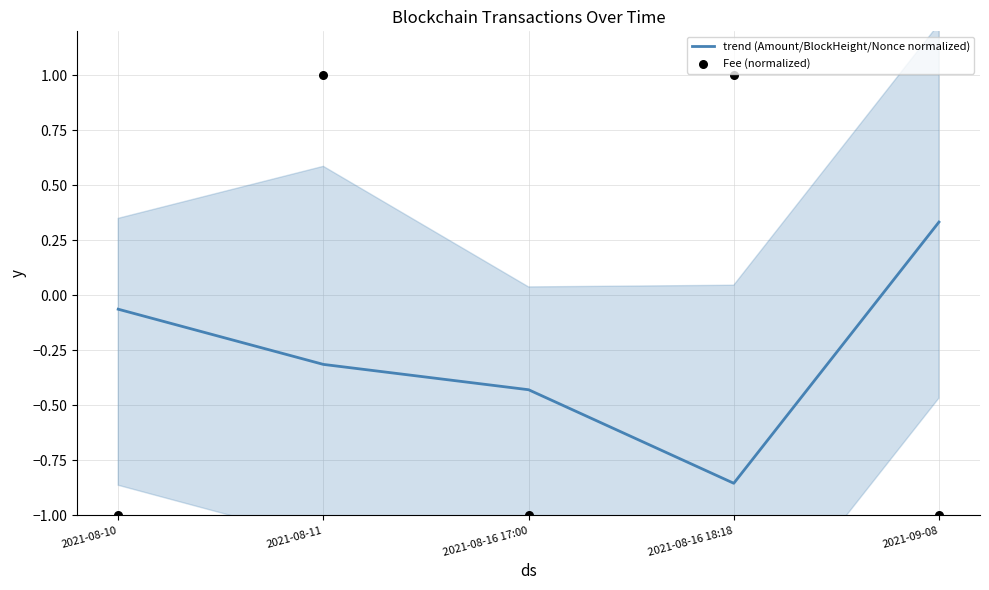

At which category is the sum across all series the highest?

2021-08-11